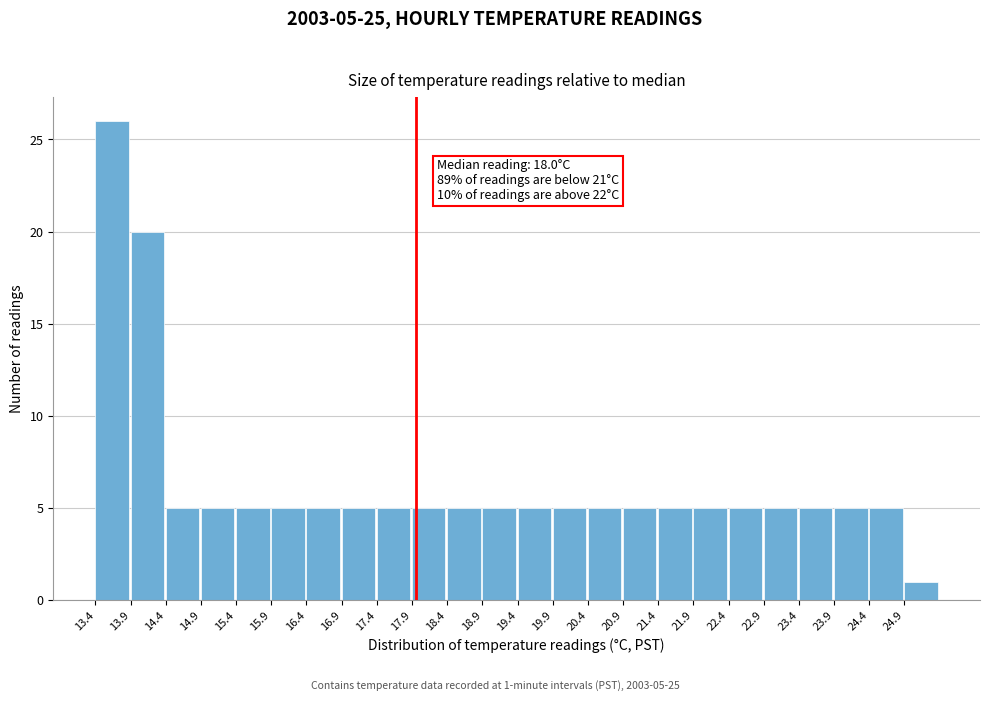

Which range on the x-axis has the tallest bar?

13.45 to 13.95